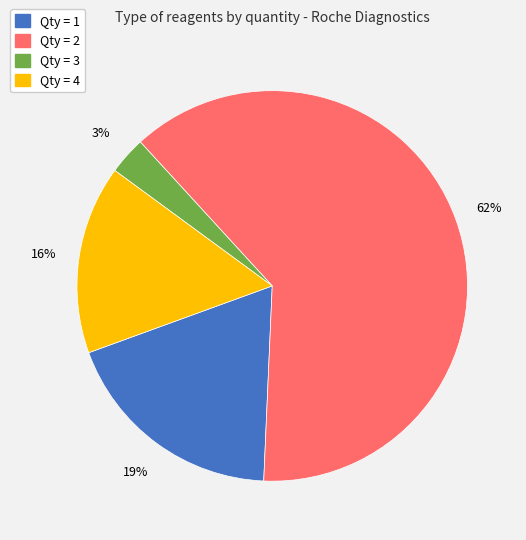

To the nearest percent, what is the difference between the largest and smallest slice percentages?

59%